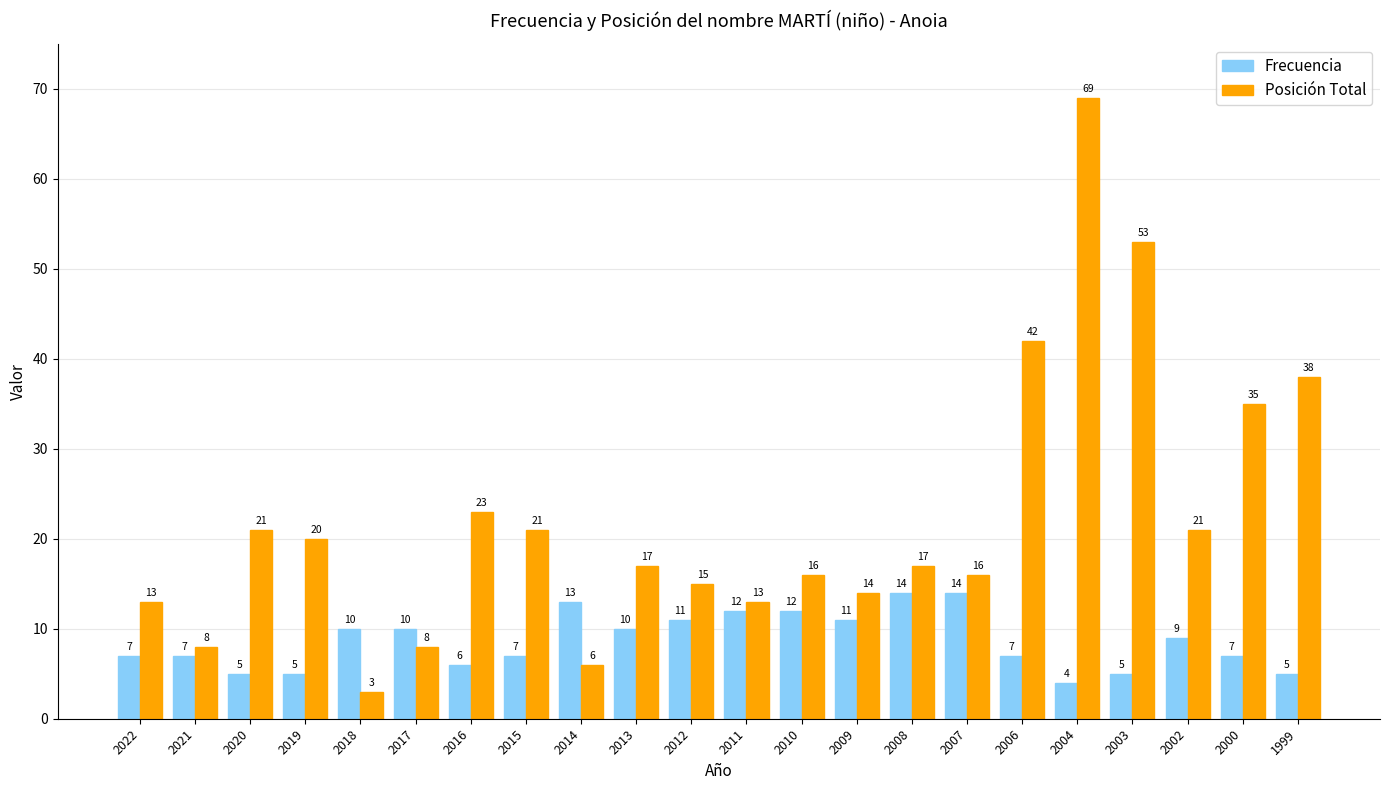

How many groups of bars are there?

22